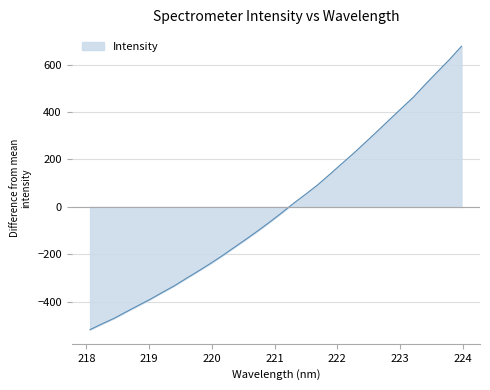

Does the chart display data point markers on the line(s)?

No